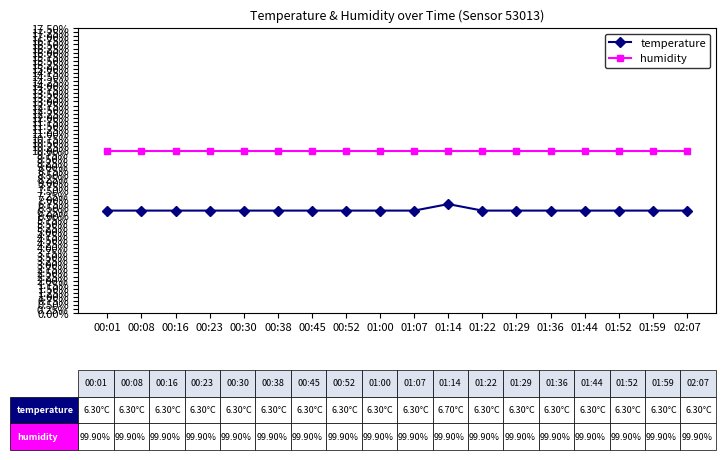

What is the label of the 8th point from the right?

01:14